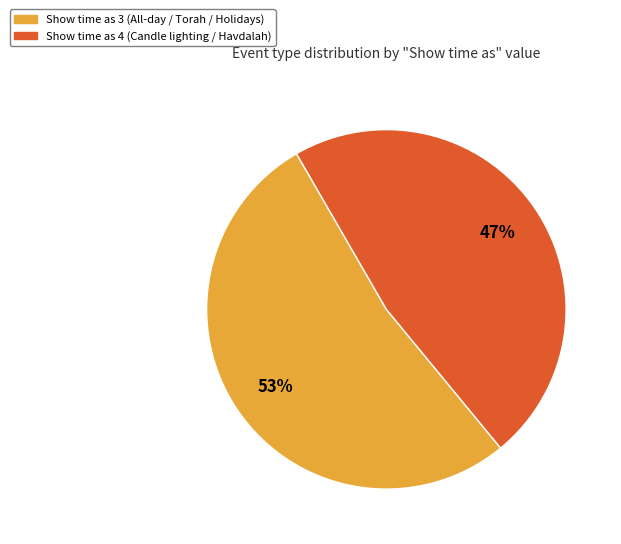

To the nearest percent, what is the combined percentage of Show time as 4 and Show time as 3?

100%